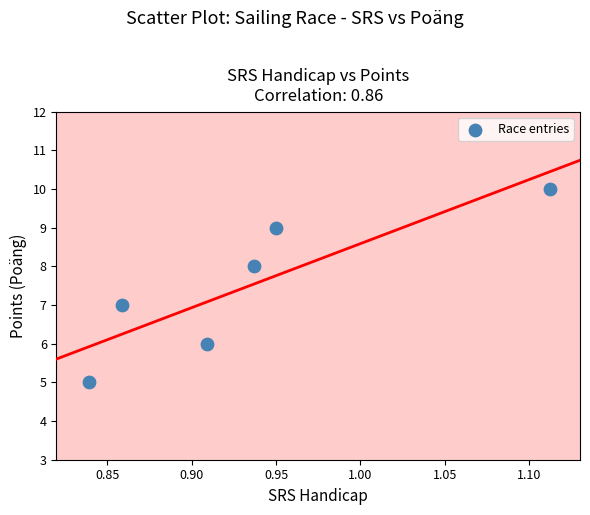

What is the range of Y values (max minus min)?

5